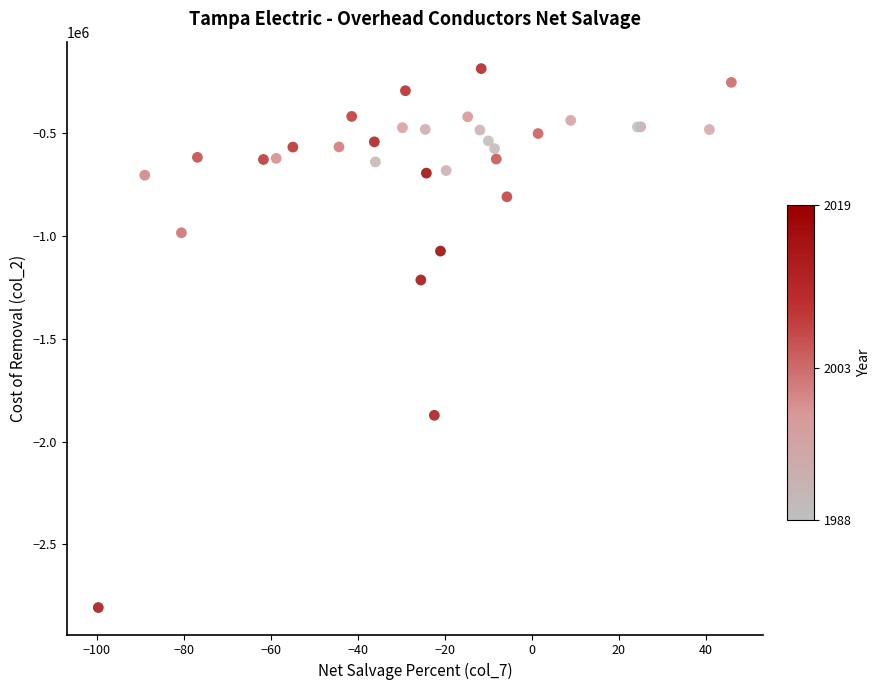

What Y value in the scatter plot is closest to -1497377?

-1215188.8